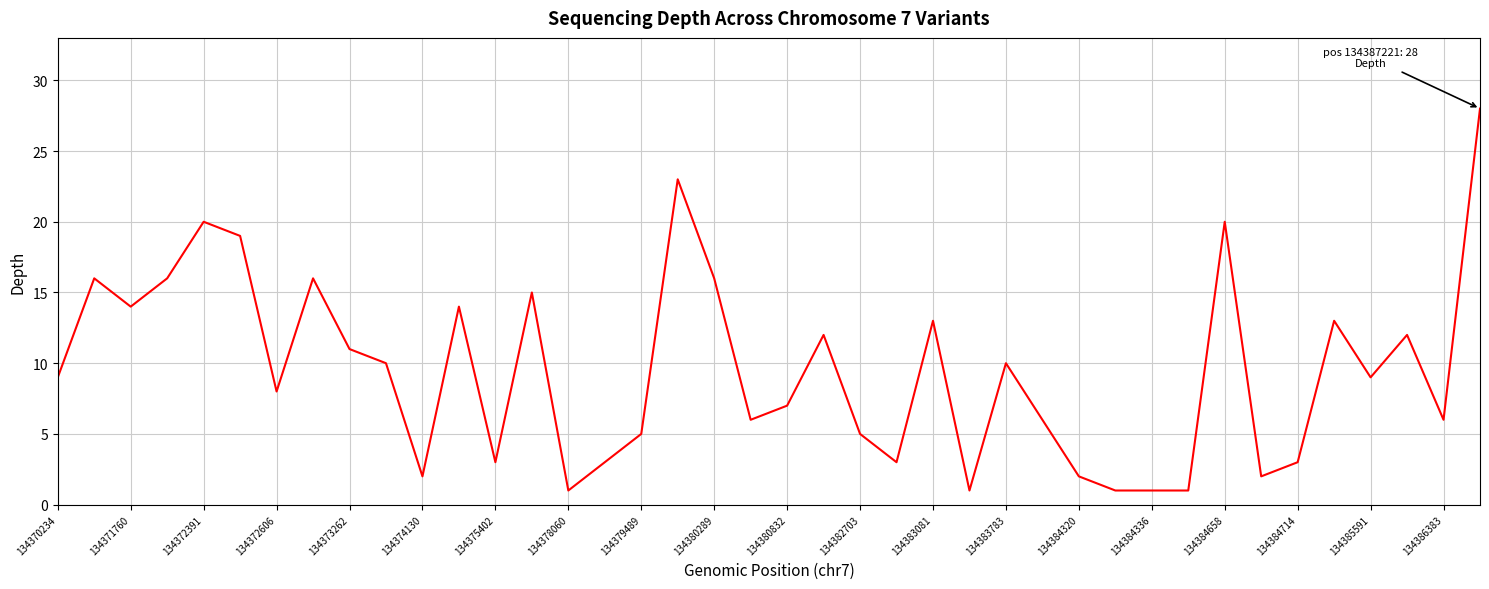

Reading right to left, extract all data points from this chart.

28	6	12	9	13	3	2	20	1	1	1	2	6	10	1	13	3	5	12	7	6	16	23	5	3	1	15	3	14	2	10	11	16	8	19	20	16	14	16	9